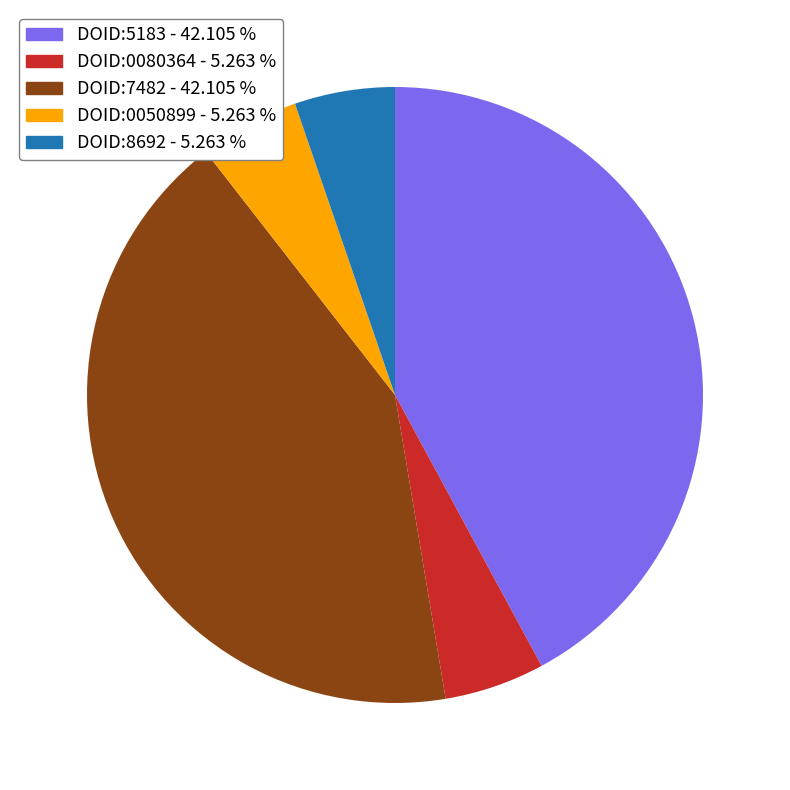

Is there a majority slice in this chart?

No